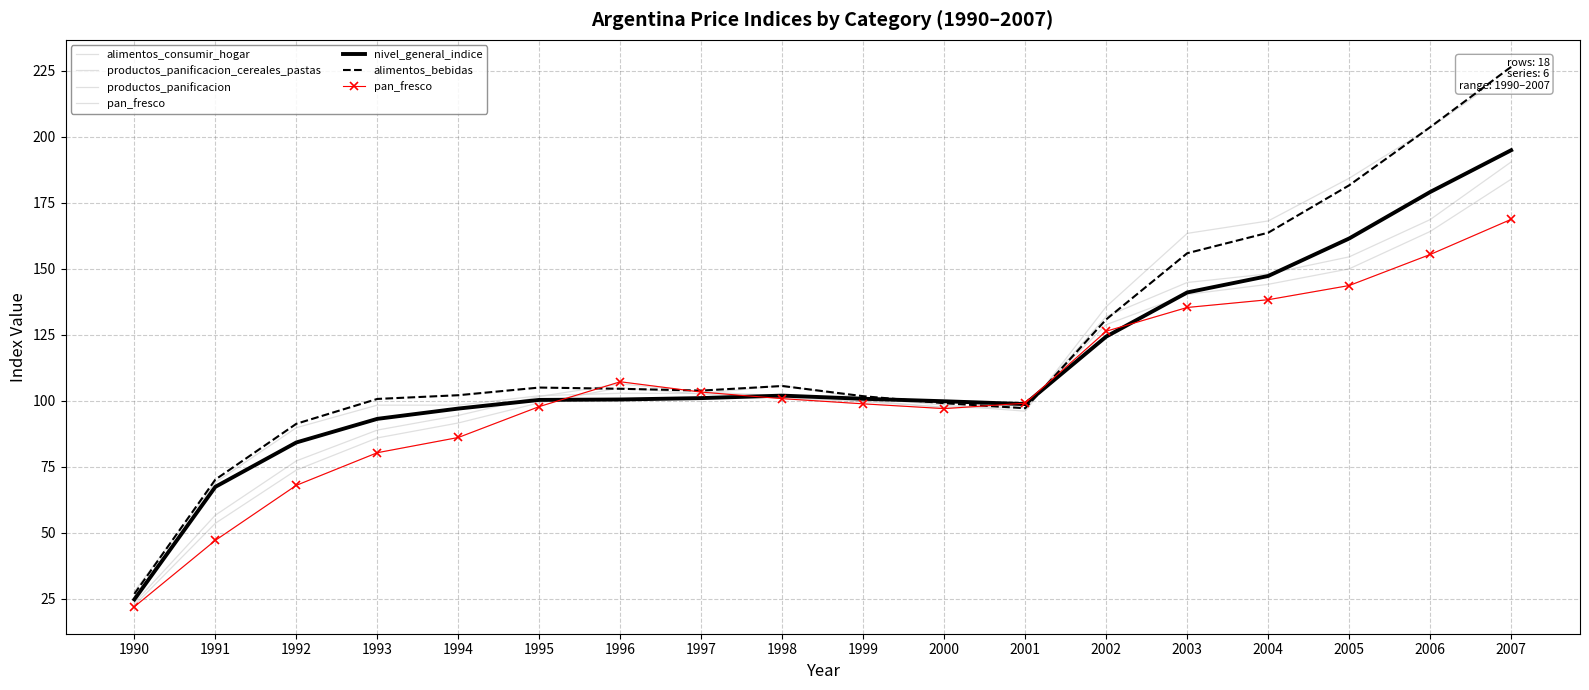

Between 2002 and 2005, which series saw the biggest shift?

alimentos_bebidas